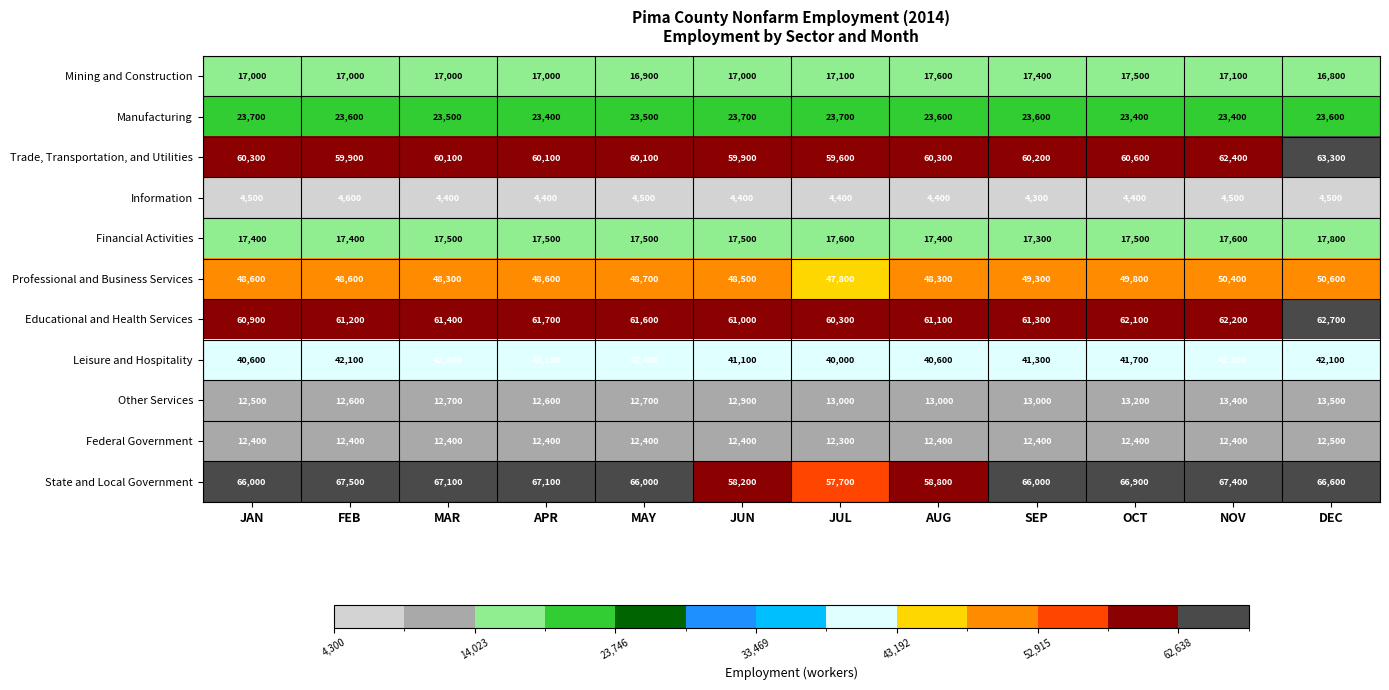

At which label is Professional and Business Services closest to 49200?

SEP